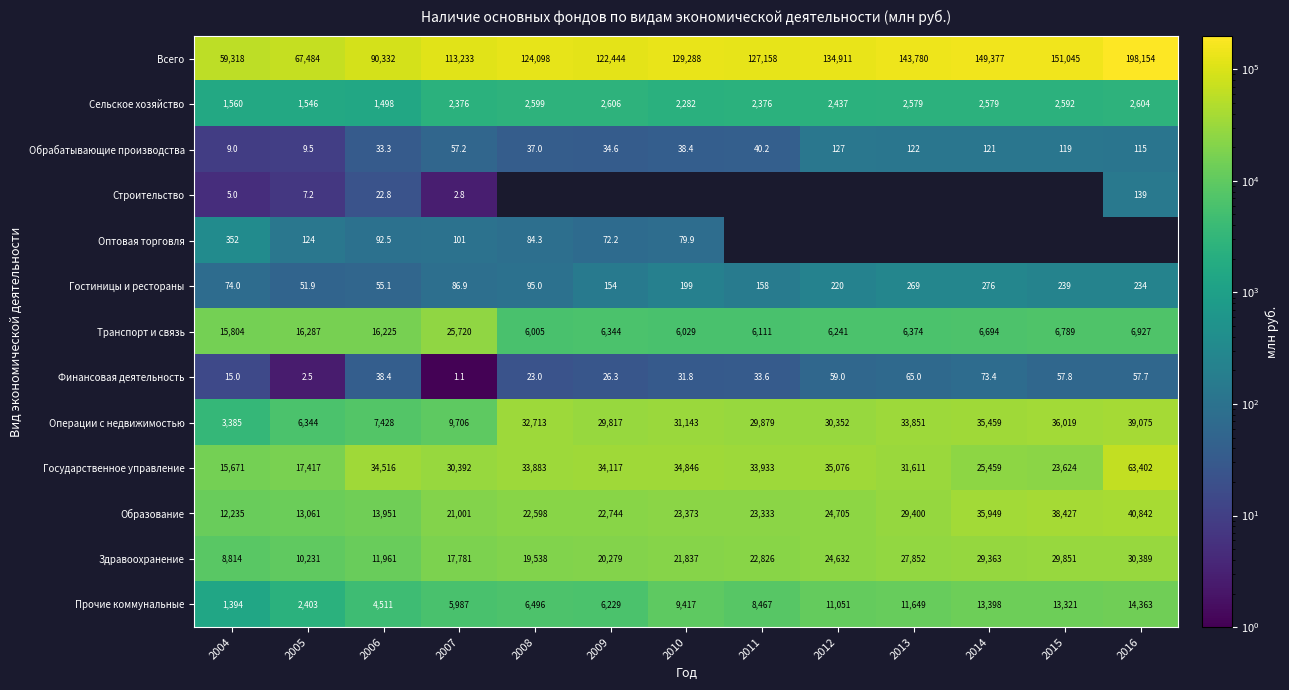

Which label corresponds to the smallest value in the chart?

2007